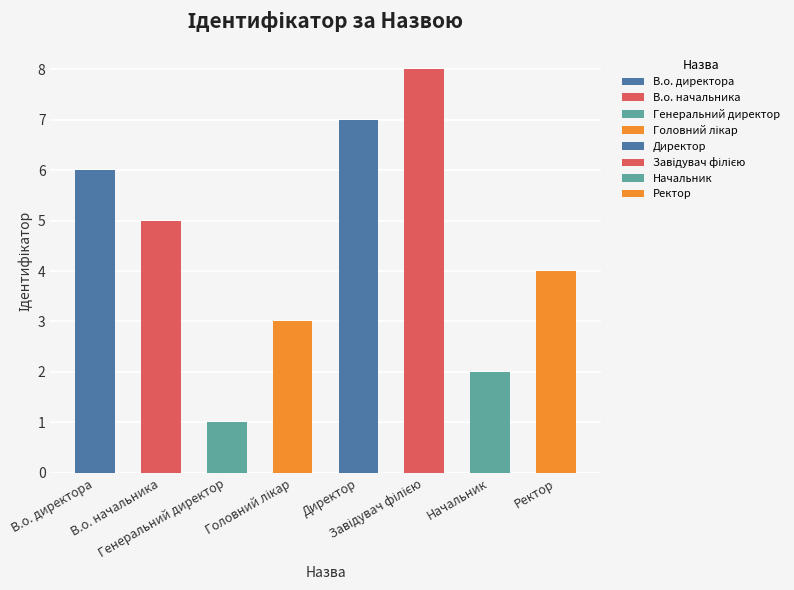

What is the change in value from Головний лікар to Завідувач філією?

+5